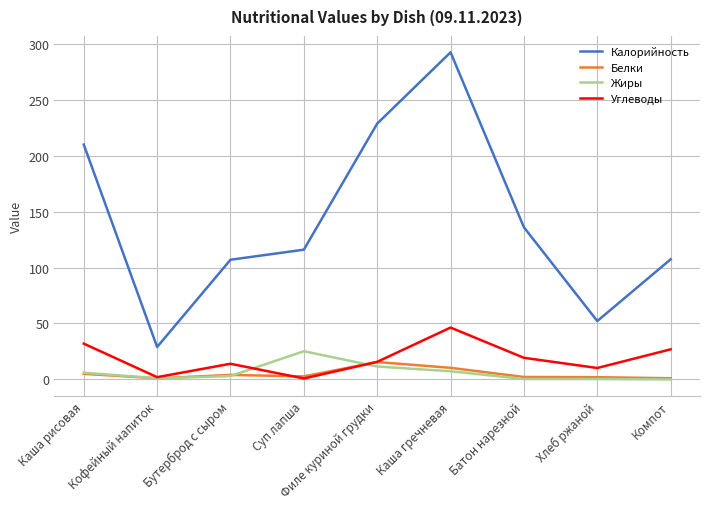

What is the difference between the second highest and second lowest values in the Белки series?

9.3